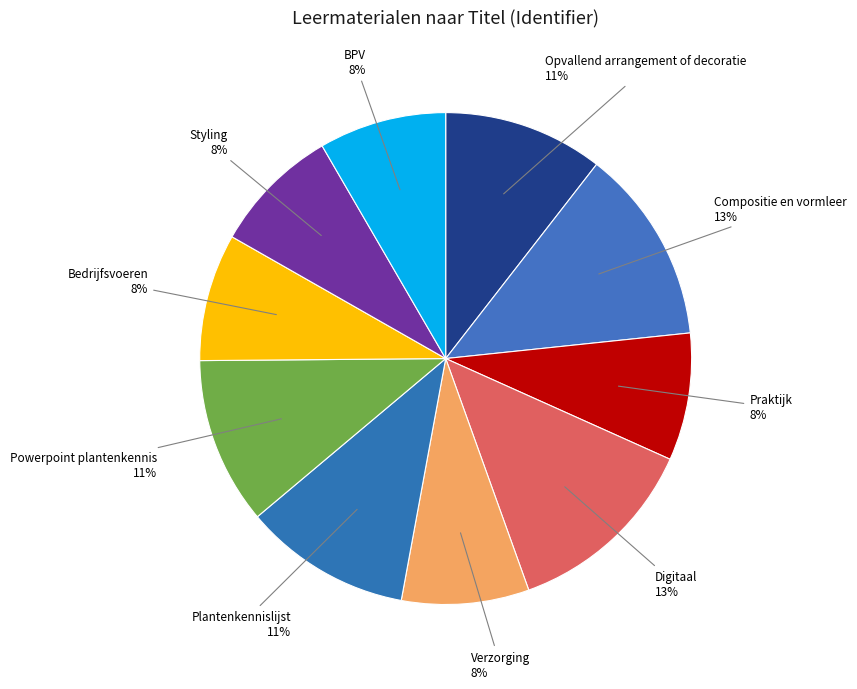

Is it true that Opvallend arrangement of decoratie is 4% of the pie?

False